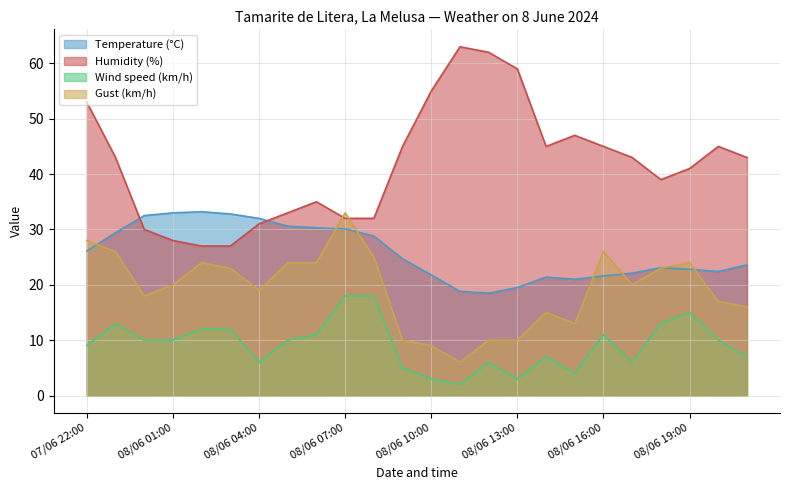

The Wind speed (km/h) series shows 10.0 at 08/06 05:00. True or false?

True